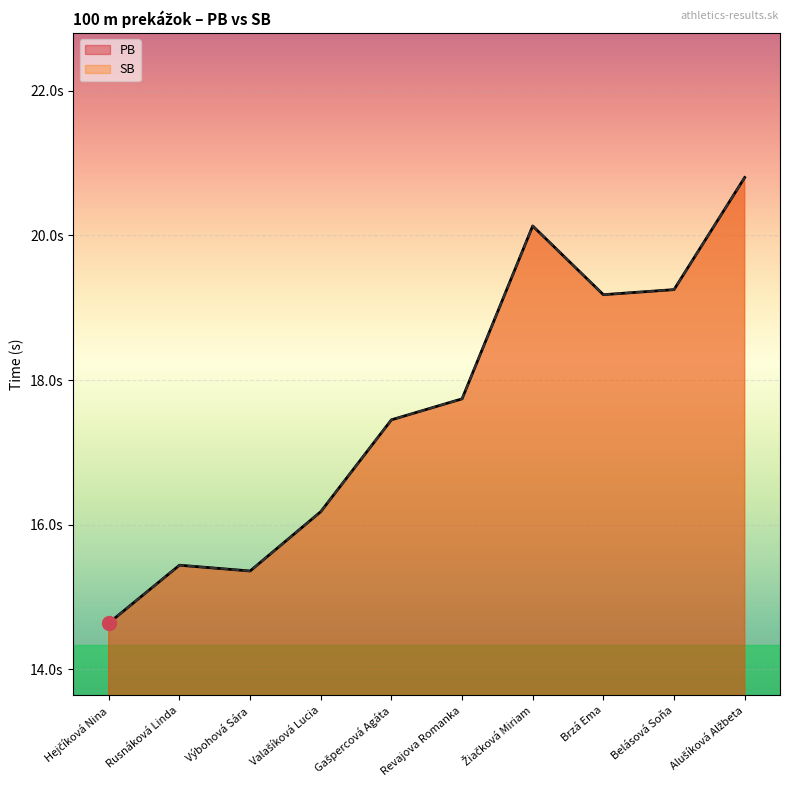

What is the sum of the PB values at Belásová Soňa and Brzá Ema?

38.4